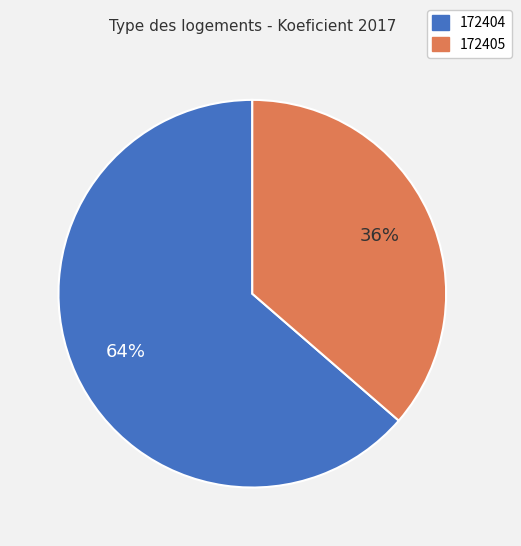

Which has a higher value, 172404 or 172405?

172404